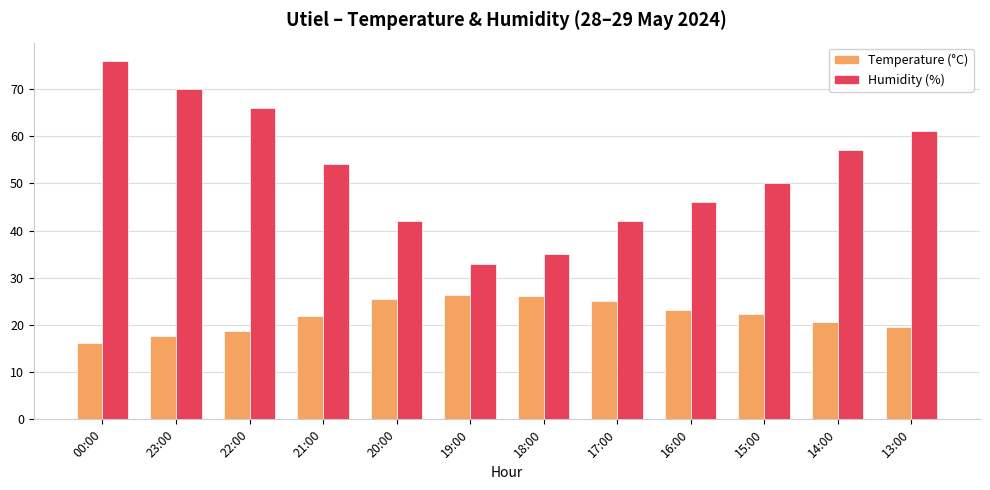

Count the number of categories in the chart.

12